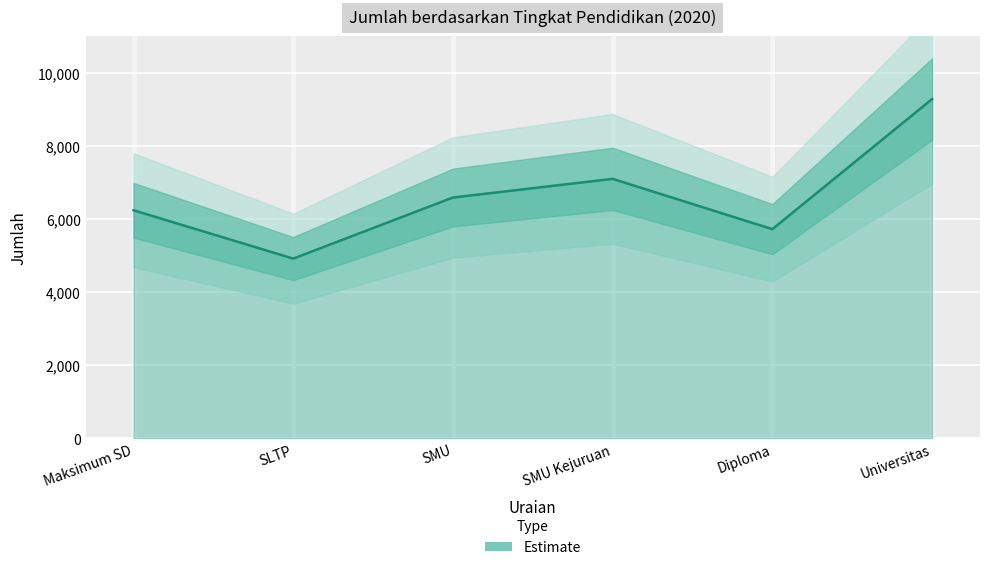

Which label corresponds to the smallest value in the chart?

SLTP